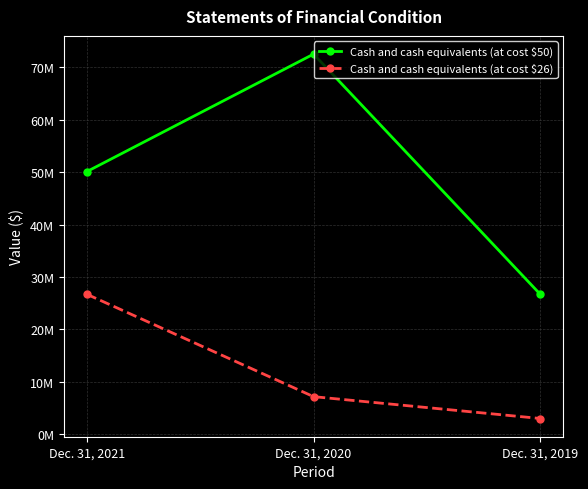

What are all the series names shown in the legend?

Cash and cash equivalents (at cost $50), Cash and cash equivalents (at cost $26)